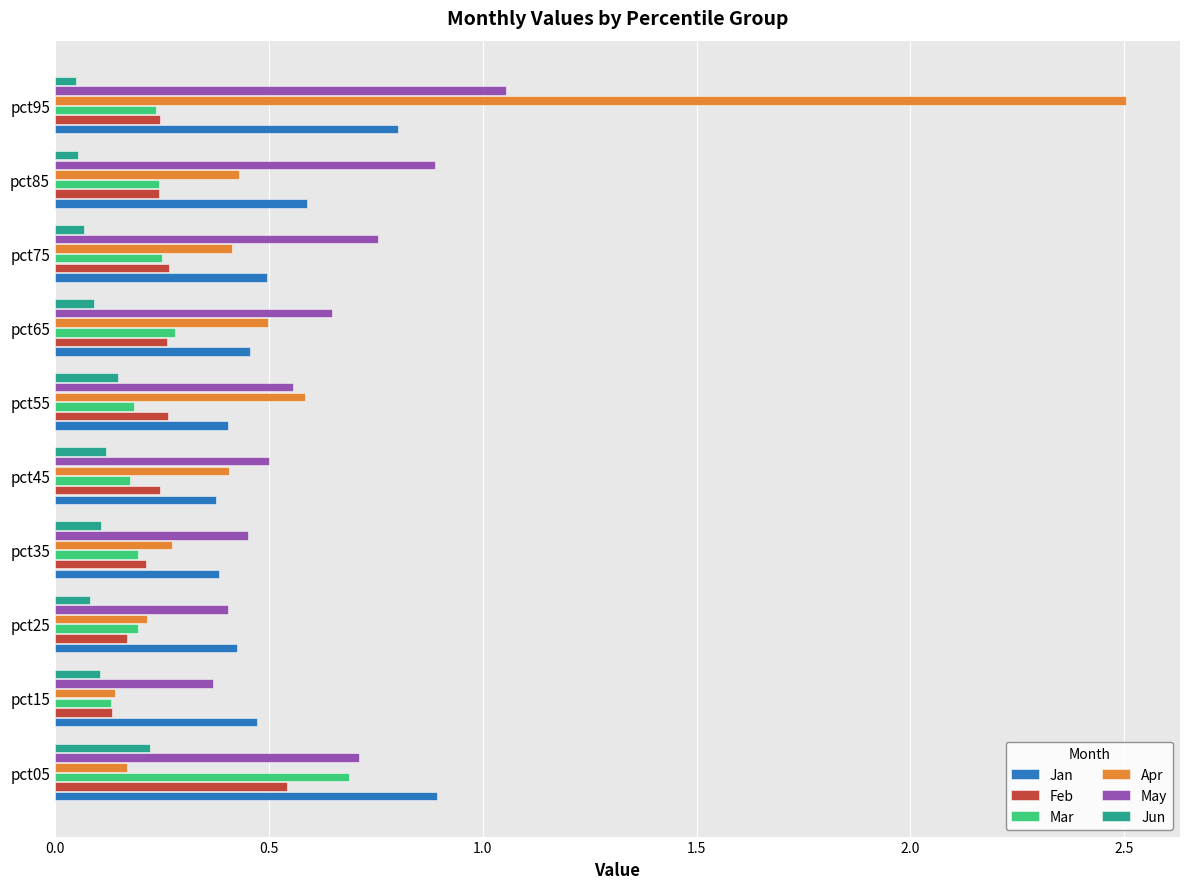

Is it true that Apr equals 0.4 at pct75?

True